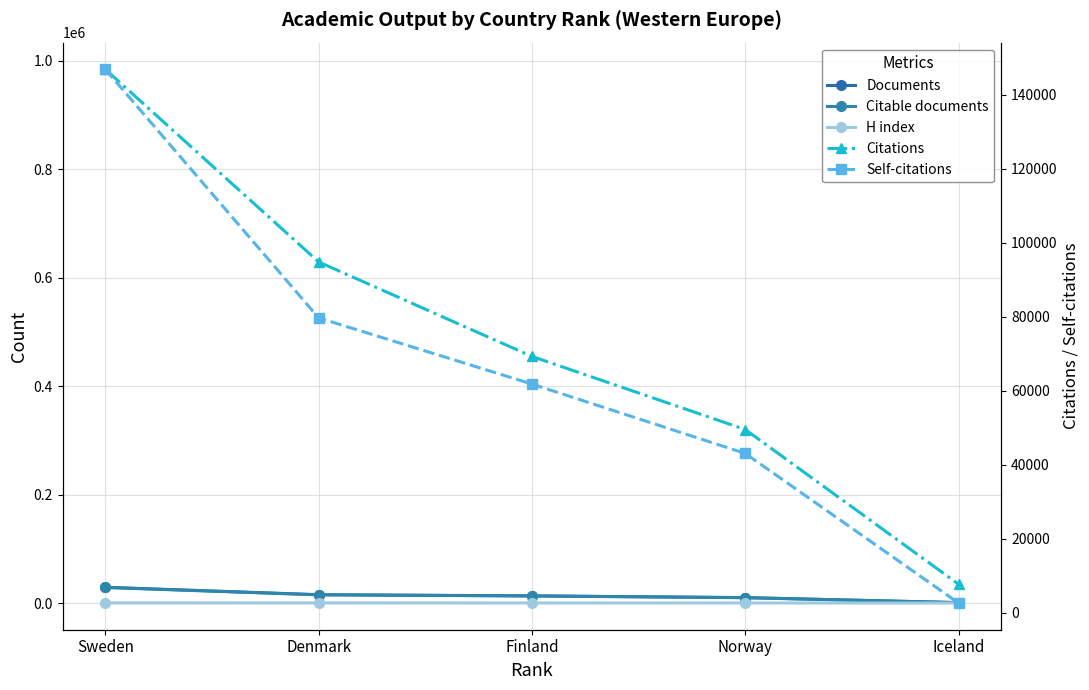

Rank the categories by Self-citations value from highest to lowest.

Sweden, Denmark, Finland, Norway, Iceland